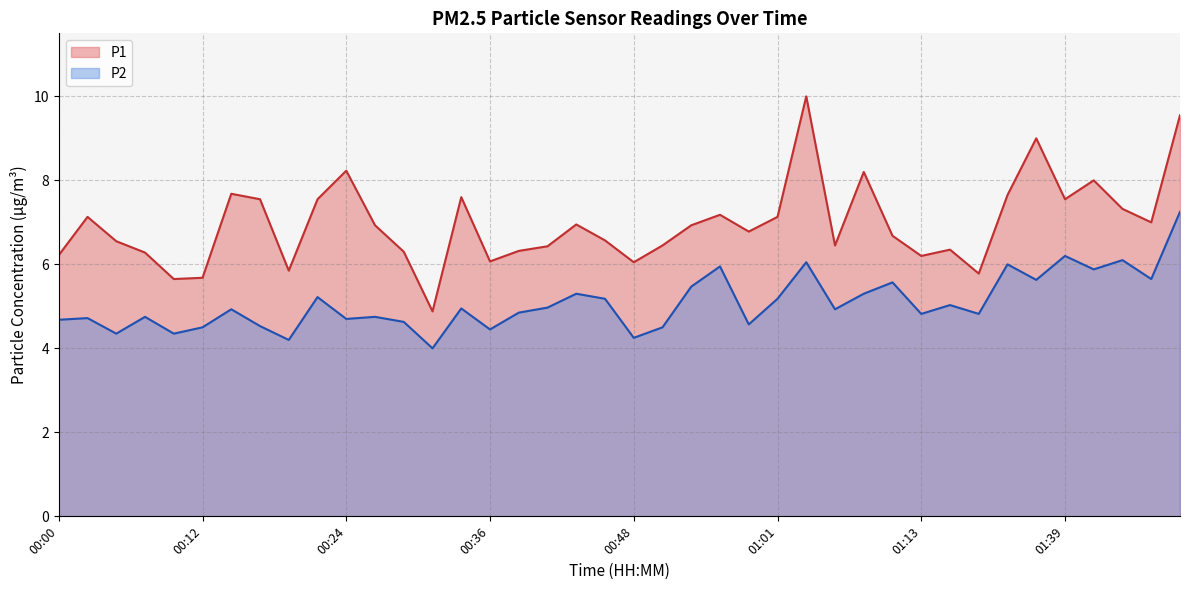

List the series in order of their overall mean, lowest first.

P2, P1